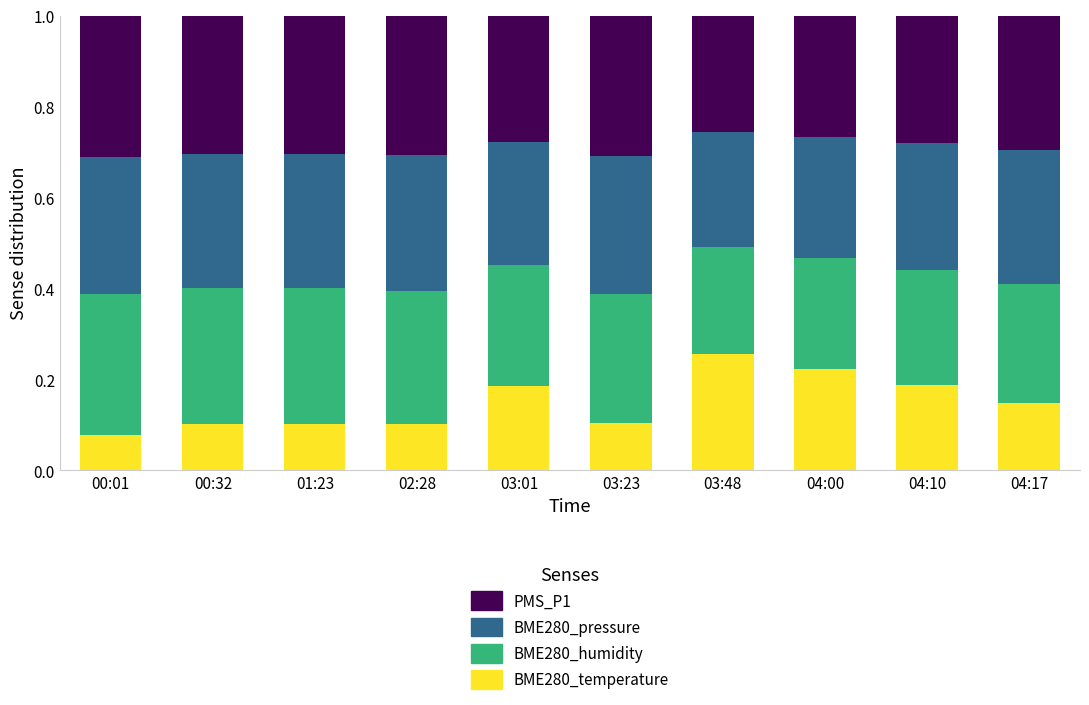

What are all the series names shown in the legend?

PMS_P1, BME280_pressure, BME280_humidity, BME280_temperature